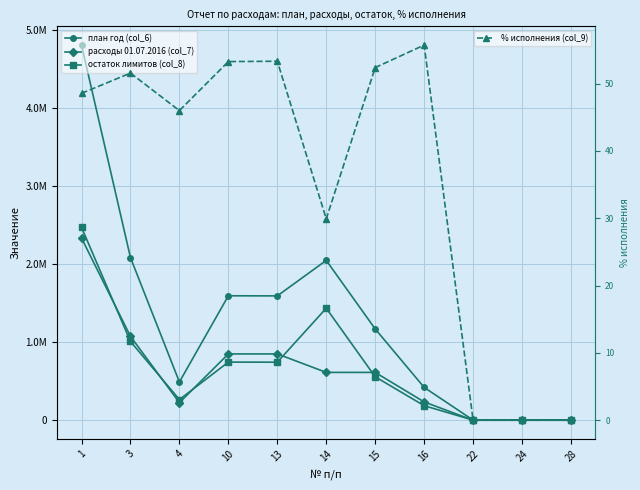

How many interior local peaks does the % исполнения (col_9) series have?

3